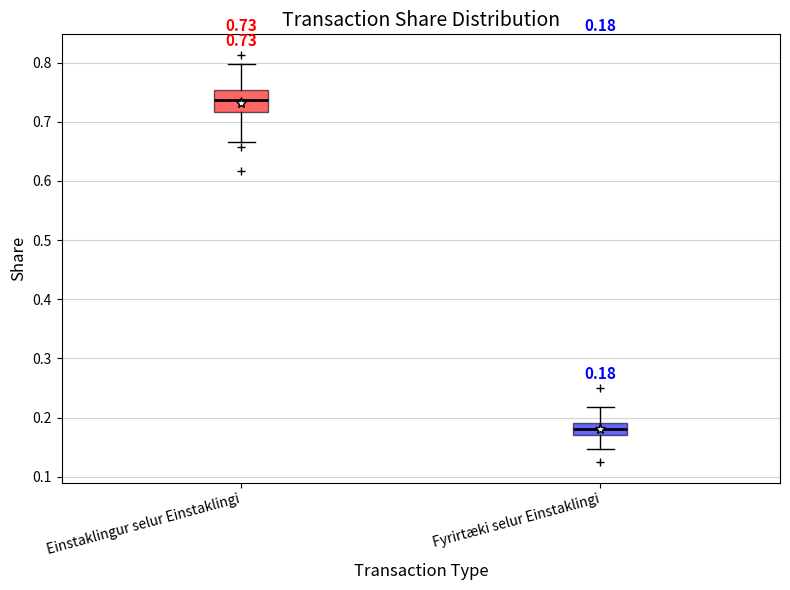

Comparing the boxes themselves (not the whiskers), which one is the tallest?

Einstaklingur selur Einstaklingi